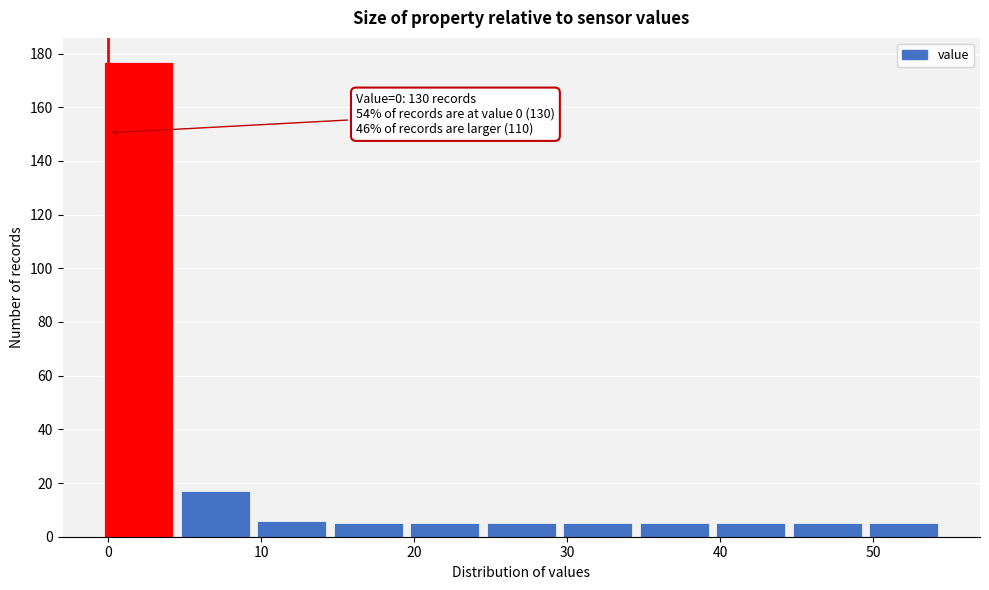

Which range on the x-axis has the tallest bar?

-0.5 to 4.5